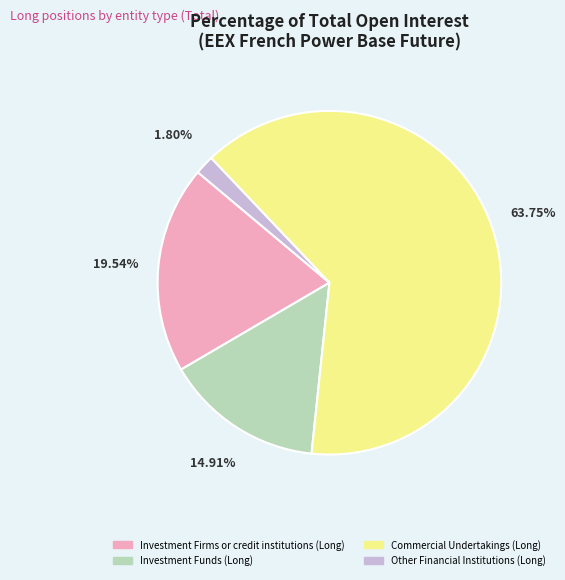

What percentage is the Investment Firms or credit institutions (Long) slice, to the nearest percent?

20%